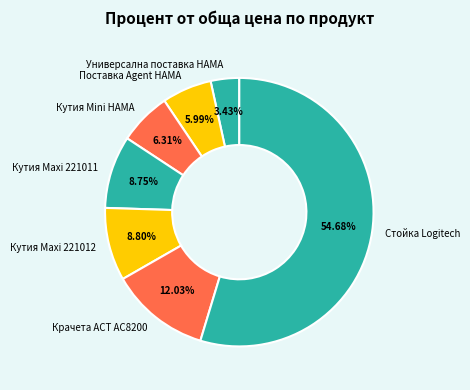

Which slice is the largest?

Стойка Logitech